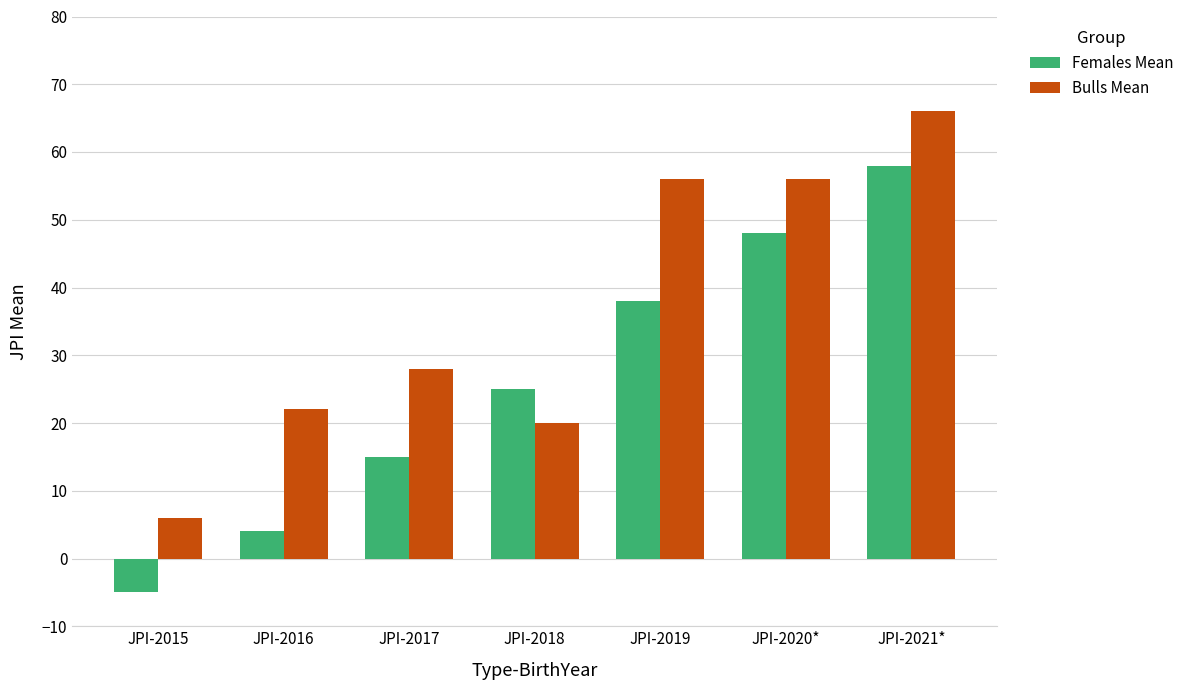

Which series has the largest range (max minus min)?

Females Mean